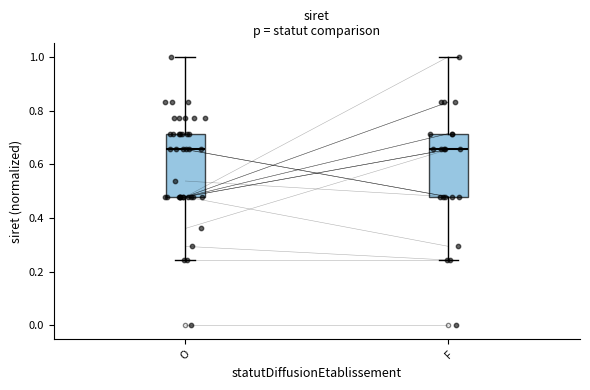

Reading left to right, transcribe this box plot: for each box, give where its median line is, the range the box spans, and where its two whiskers end, as read against the y-axis. The values are not printed on the chart, so give them approximately, as read against the axis.

O: median 0.66, box 0.48 to 0.72, whiskers 0.24 to 1.00
F: median 0.66, box 0.48 to 0.72, whiskers 0.24 to 1.00